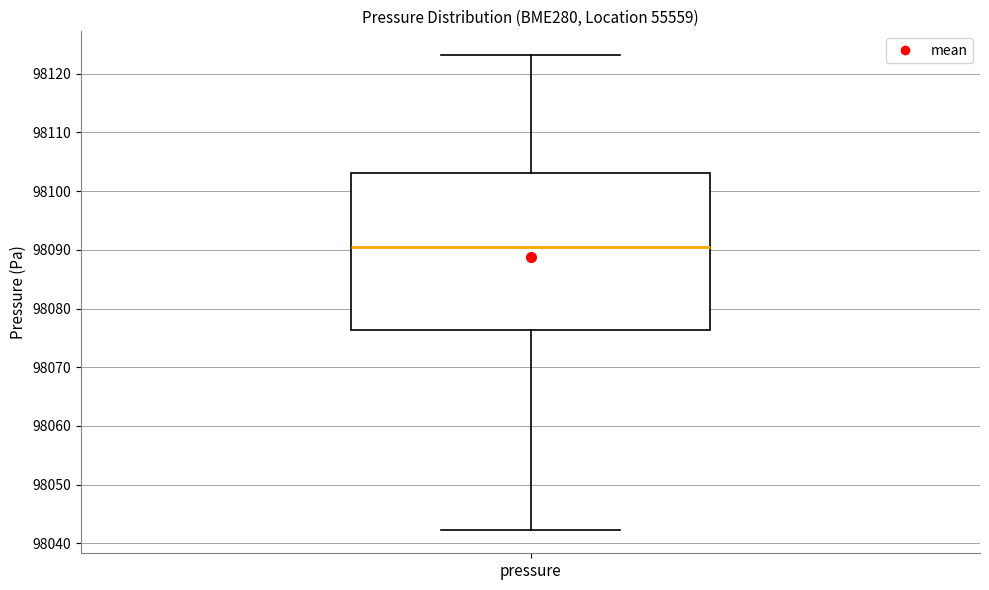

Read this box plot against the y-axis: the position of the median line, the range covered by the box, and the ends of both whiskers. The values are not printed on the chart, so give them approximately, as read against the axis.

median 98090, box 98076 to 98103, whiskers 98042 to 98123